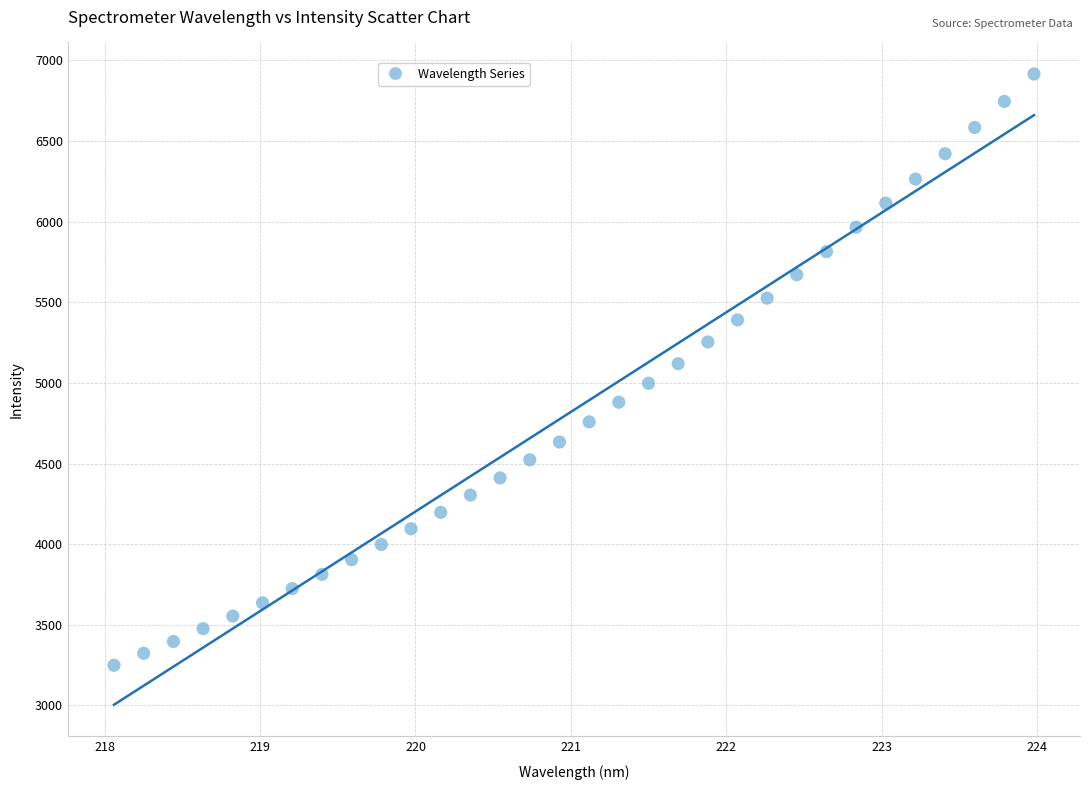

What is the range of X values (max minus min)?

5.9